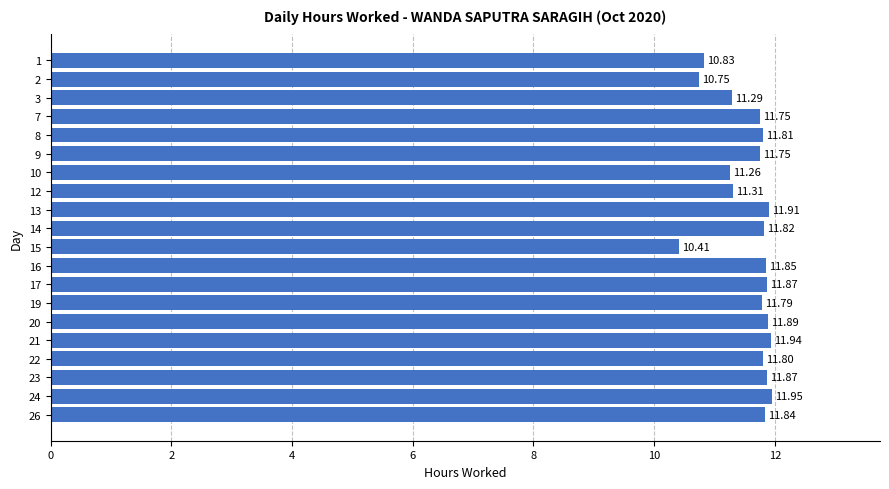

What is the ratio of the value at 21 to the value at 10?

1.1